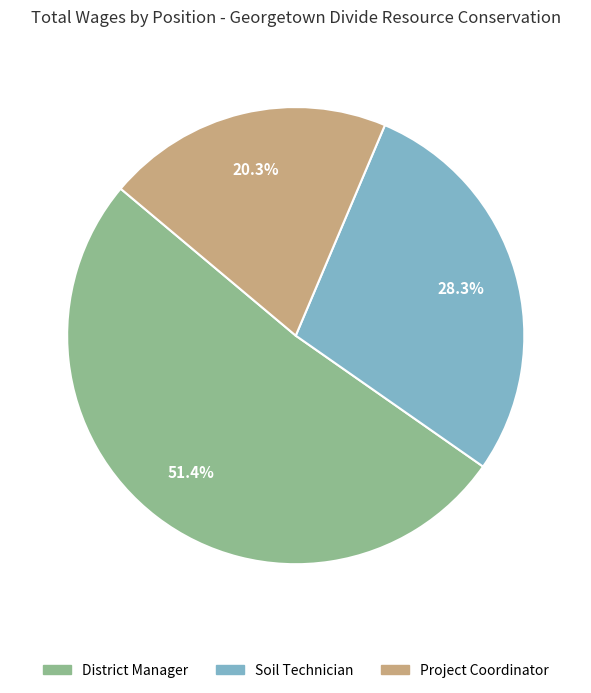

To the nearest percent, what percentage of the pie is Soil Technician?

28%